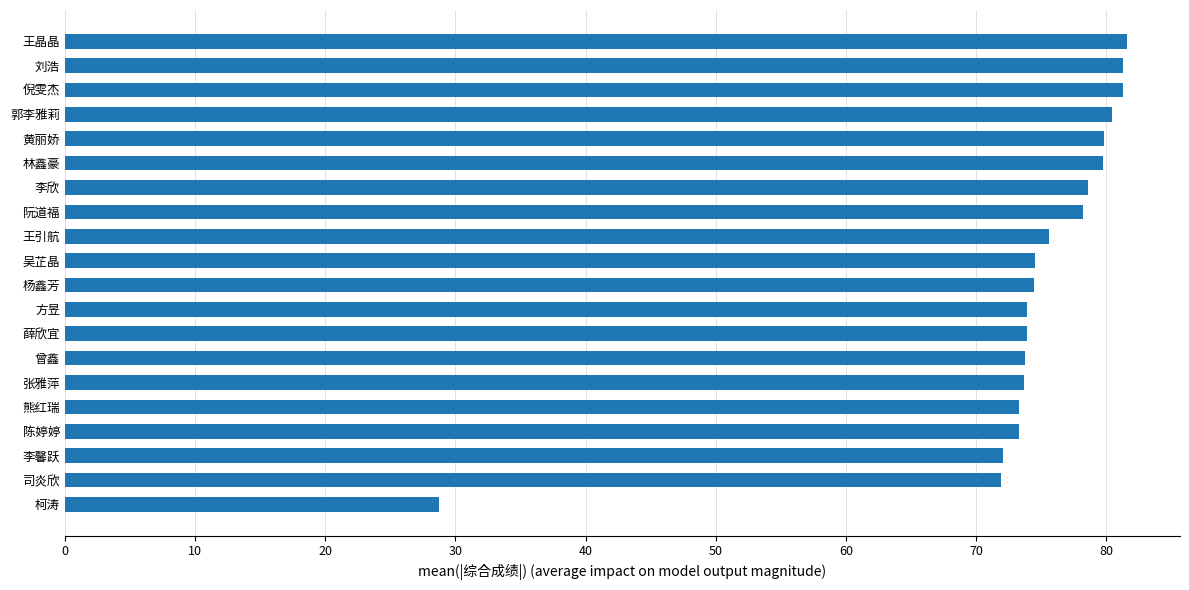

How many series are shown in this chart?

1